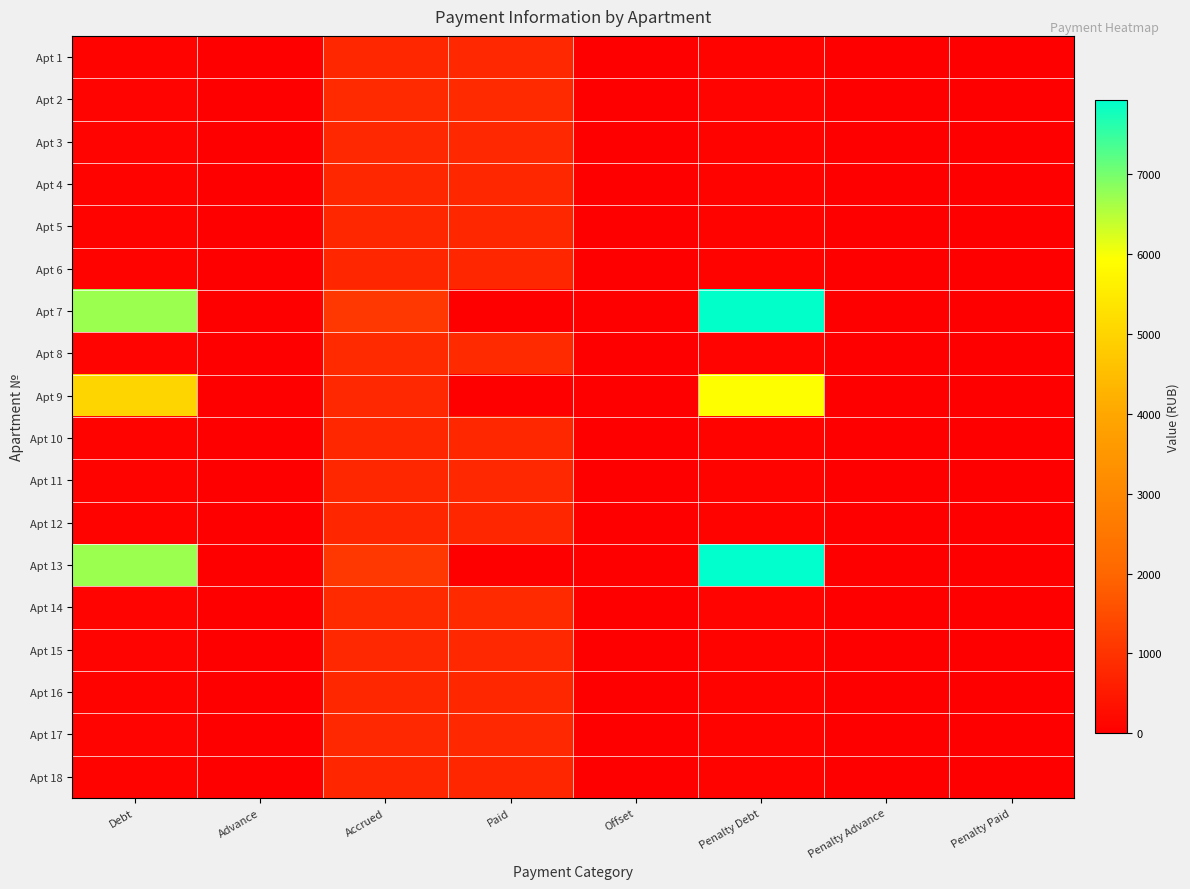

How many distinct data groups are displayed?

18